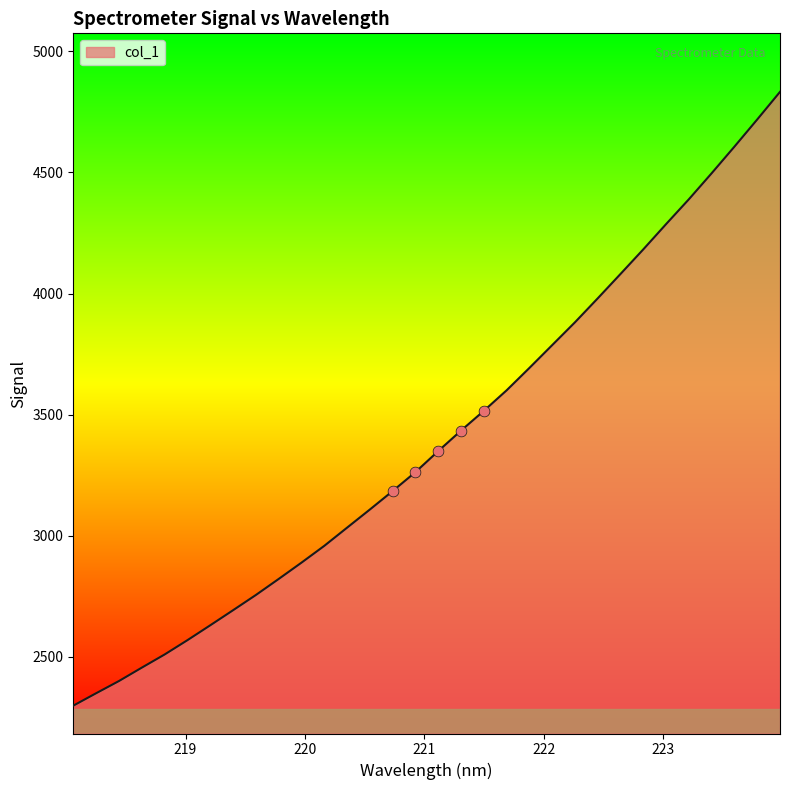

What is the minimum value shown in the chart?

2299.0